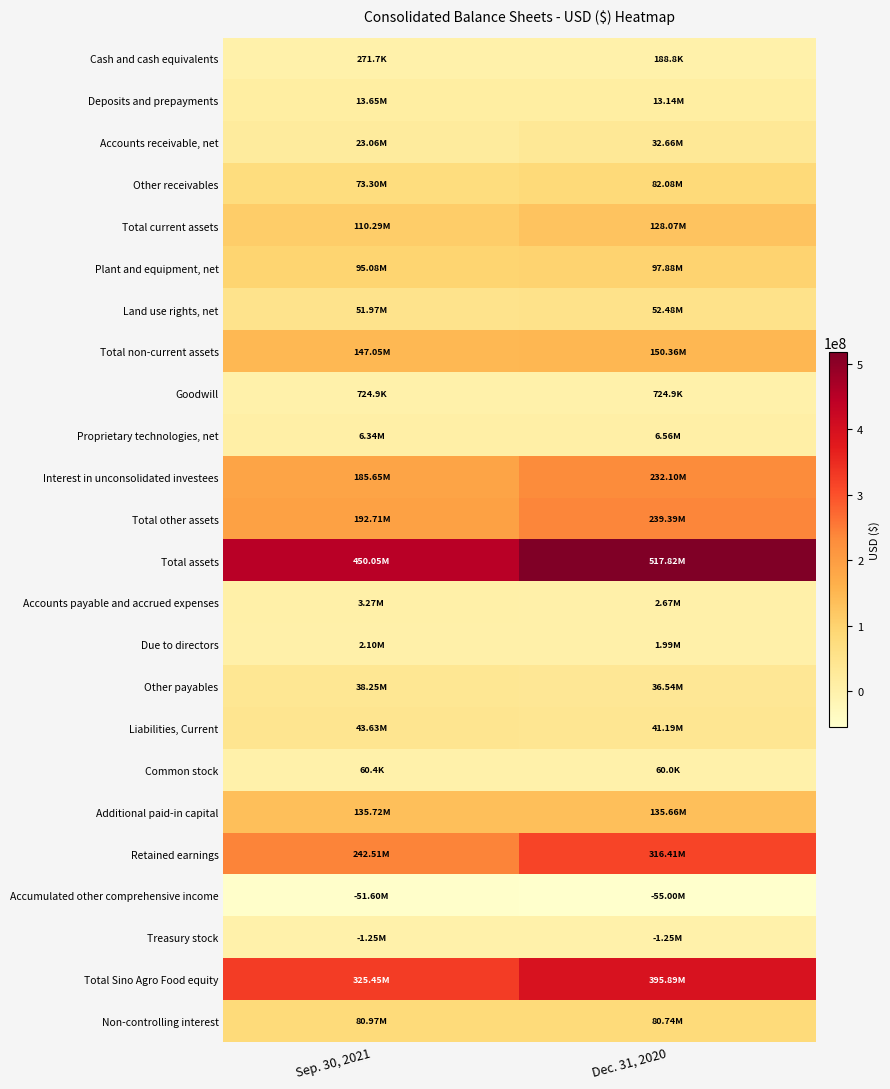

At how many categories does at least one series exceed 251347777?

2